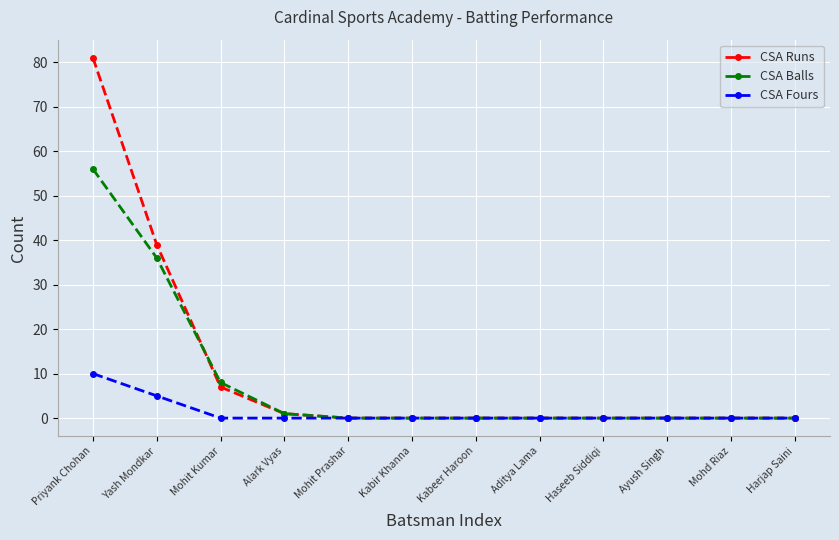

What position from the left is Harjap Saini?

12